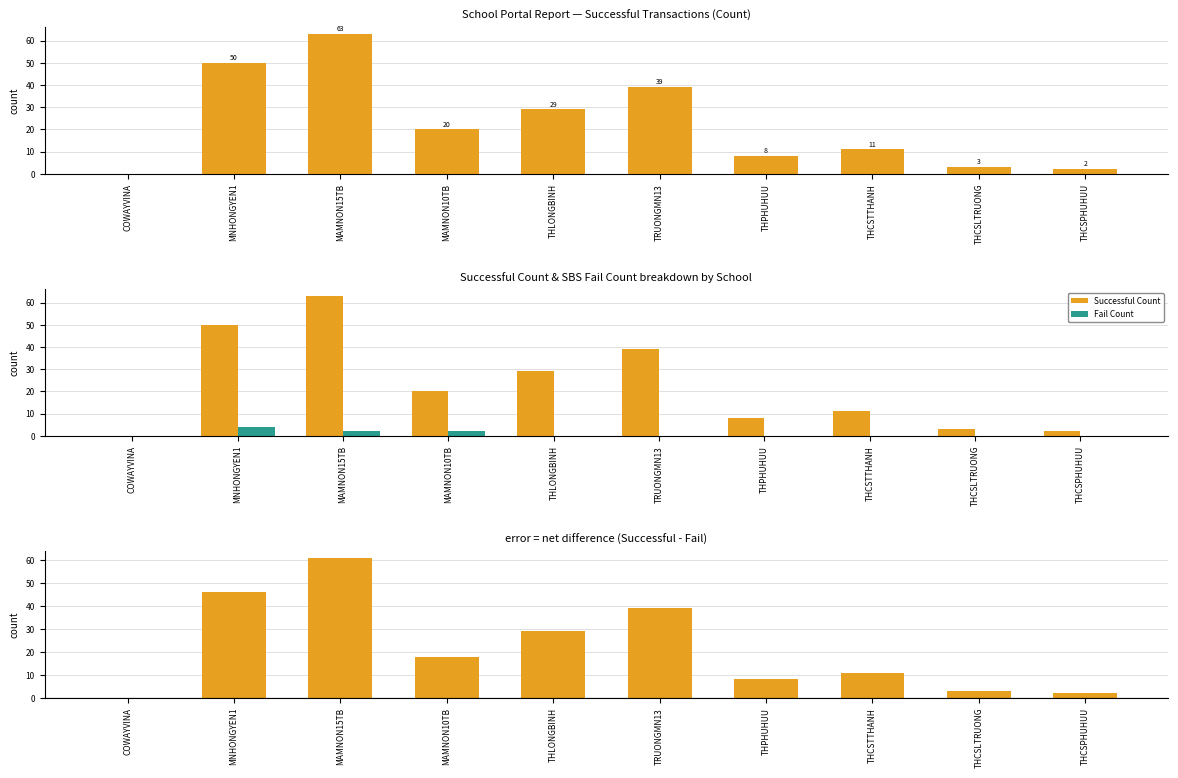

At how many categories does at least one series exceed 4?

7